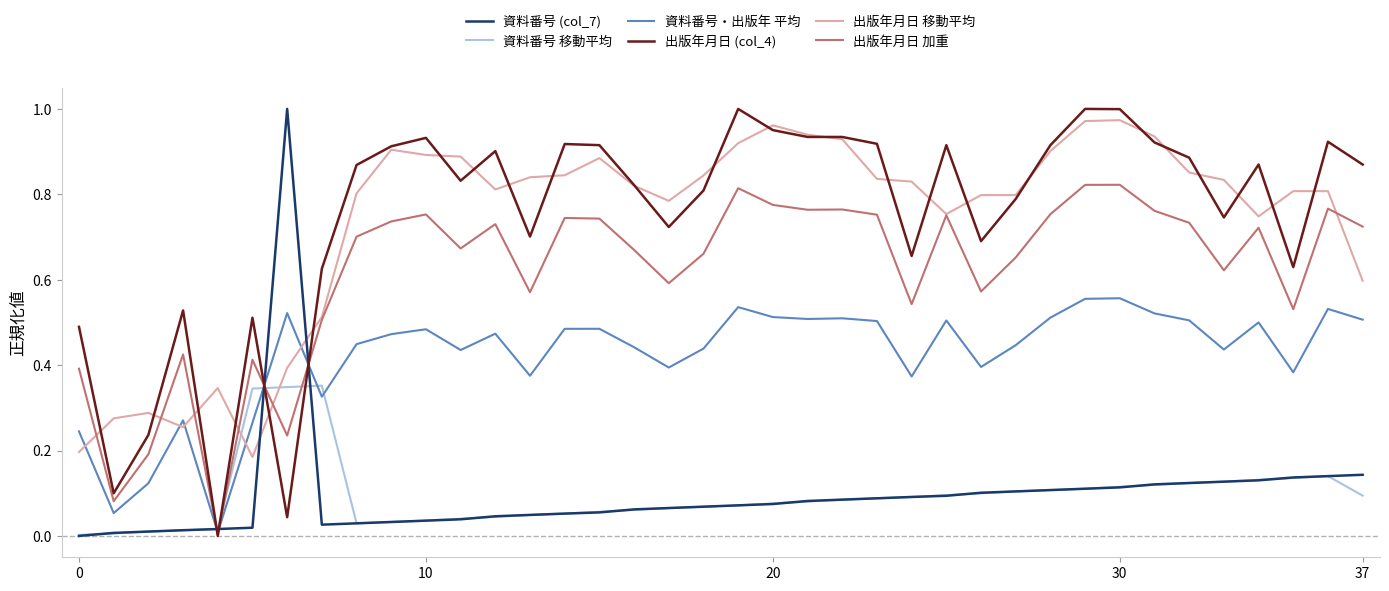

True or false: 出版年月日 加重 and 資料番号 移動平均 intersect in this chart.

True